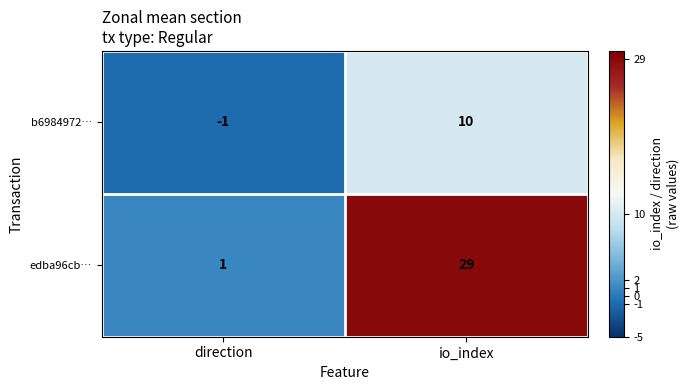

Reading left to right, list all the values displayed in this chart.

b6984972…: direction=-1	io_index=10
edba96cb…: direction=1	io_index=29